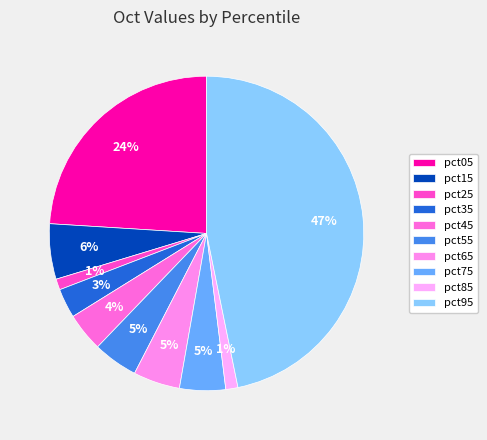

Is pct85 the majority of the pie?

No